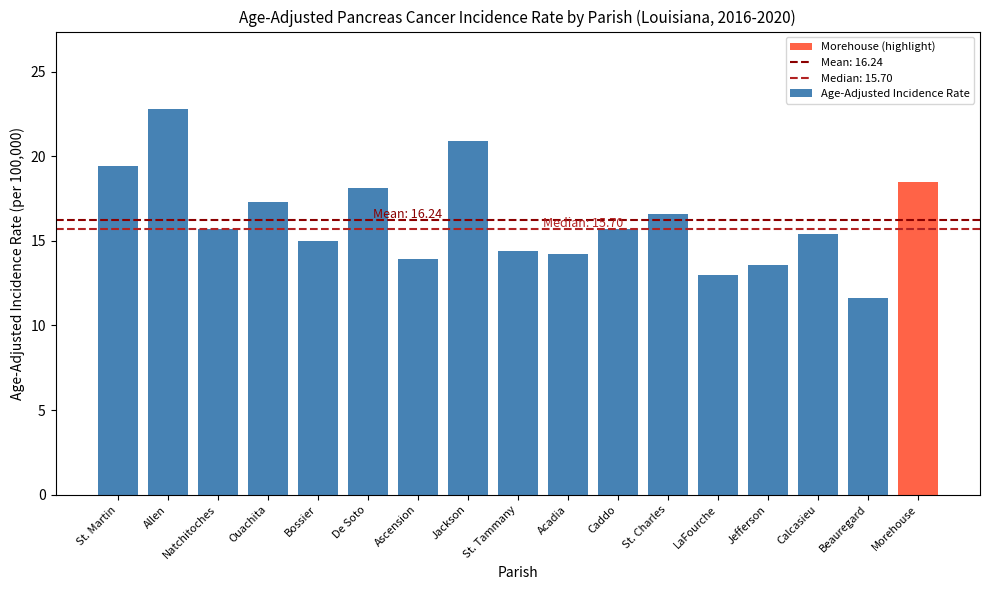

Reading right to left, what are all the values shown in this chart?

18.5	11.6	15.4	13.6	13.0	16.6	15.7	14.2	14.4	20.9	13.9	18.1	15.0	17.3	15.7	22.8	19.4